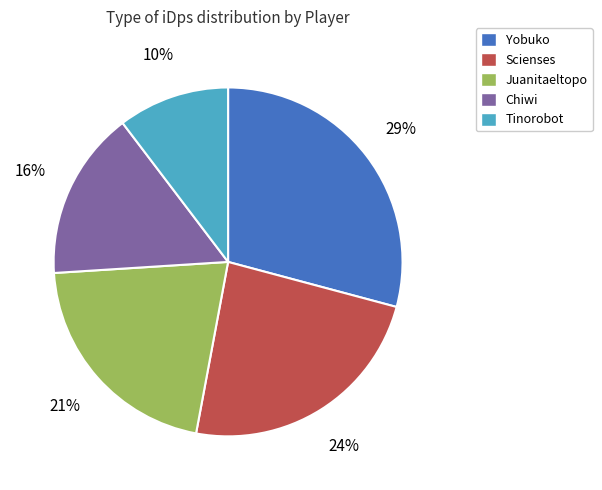

What is the ratio of the value at Juanitaeltopo to the value at Yobuko?

0.7